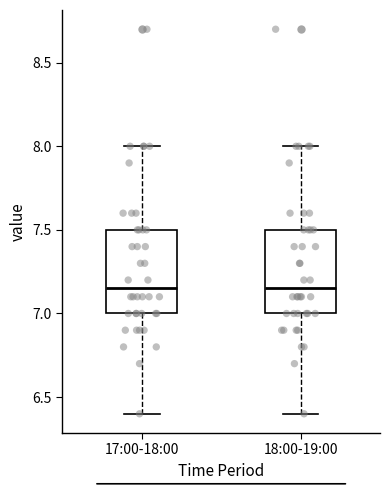

Where is the upper edge of the box for 17:00-18:00 on the y-axis? The values are not printed on the chart, so give them approximately, as read against the axis.

7.50